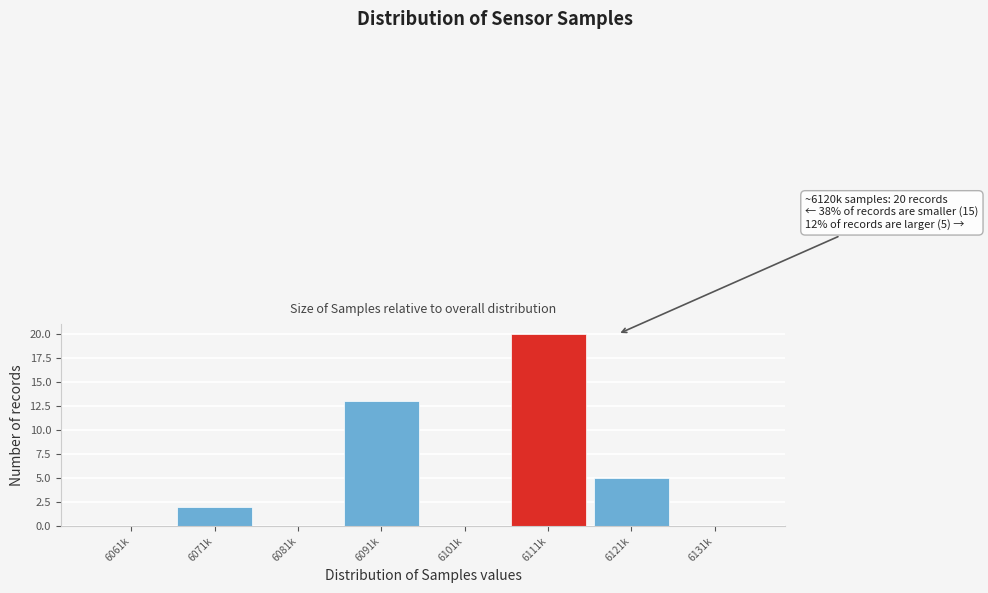

Reading left to right, transcribe all the data shown in this chart.

6061k=0	6071k=2	6081k=0	6091k=13	6101k=0	6111k=20	6121k=5	6131k=0